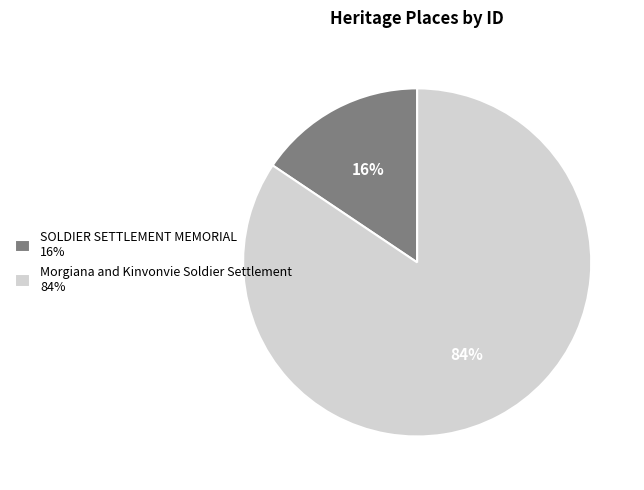

The SOLDIER SETTLEMENT MEMORIAL slice represents 2% of the pie. True or false?

False